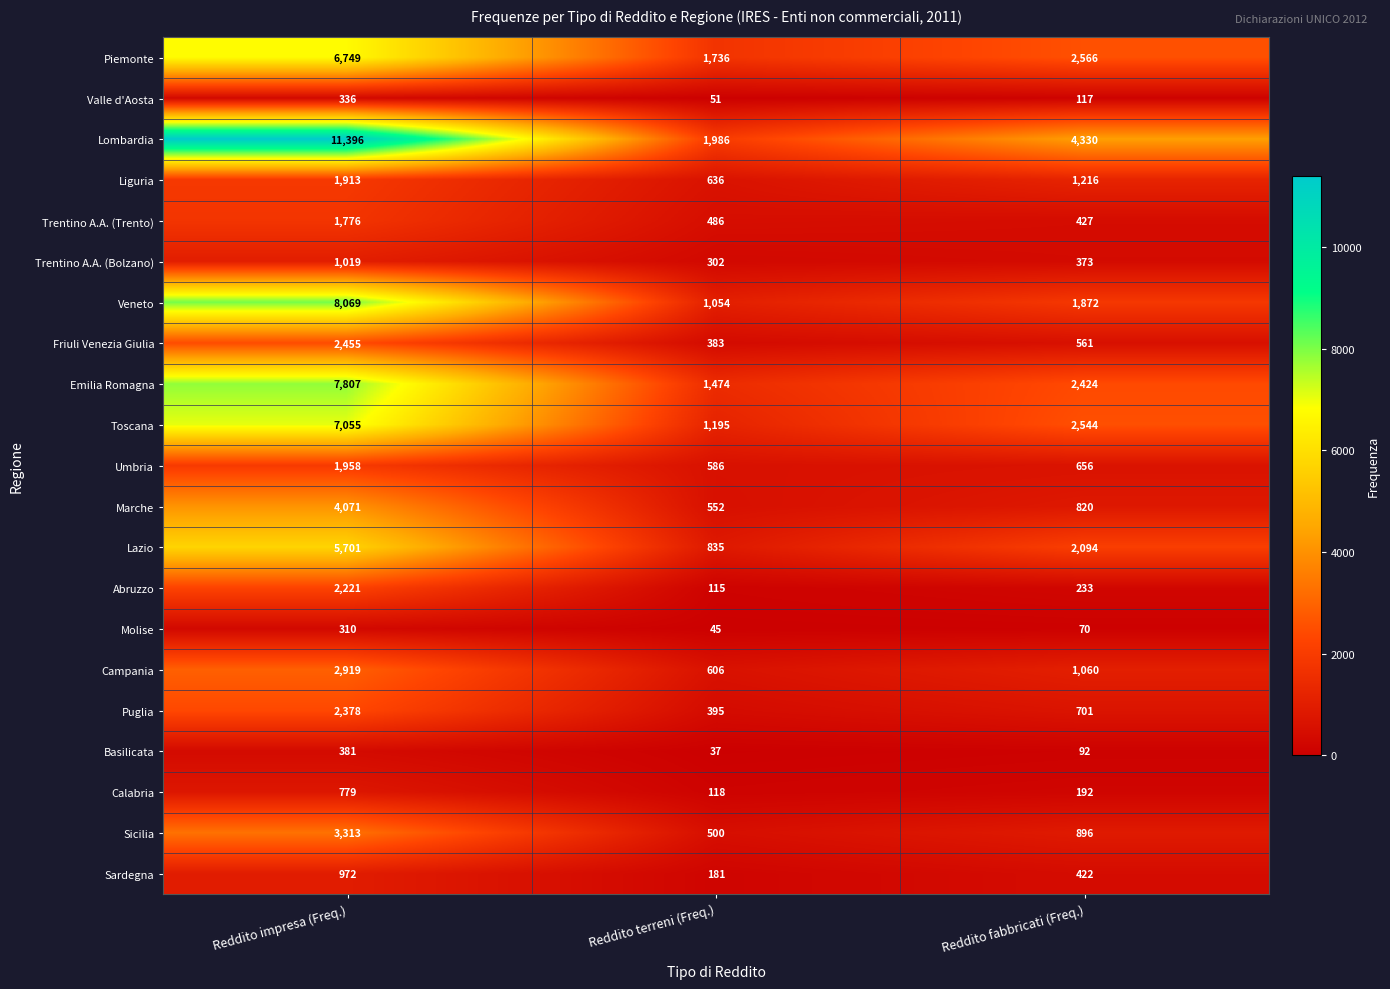

Is it true that Abruzzo equals 2221 at Reddito impresa (Freq.)?

True